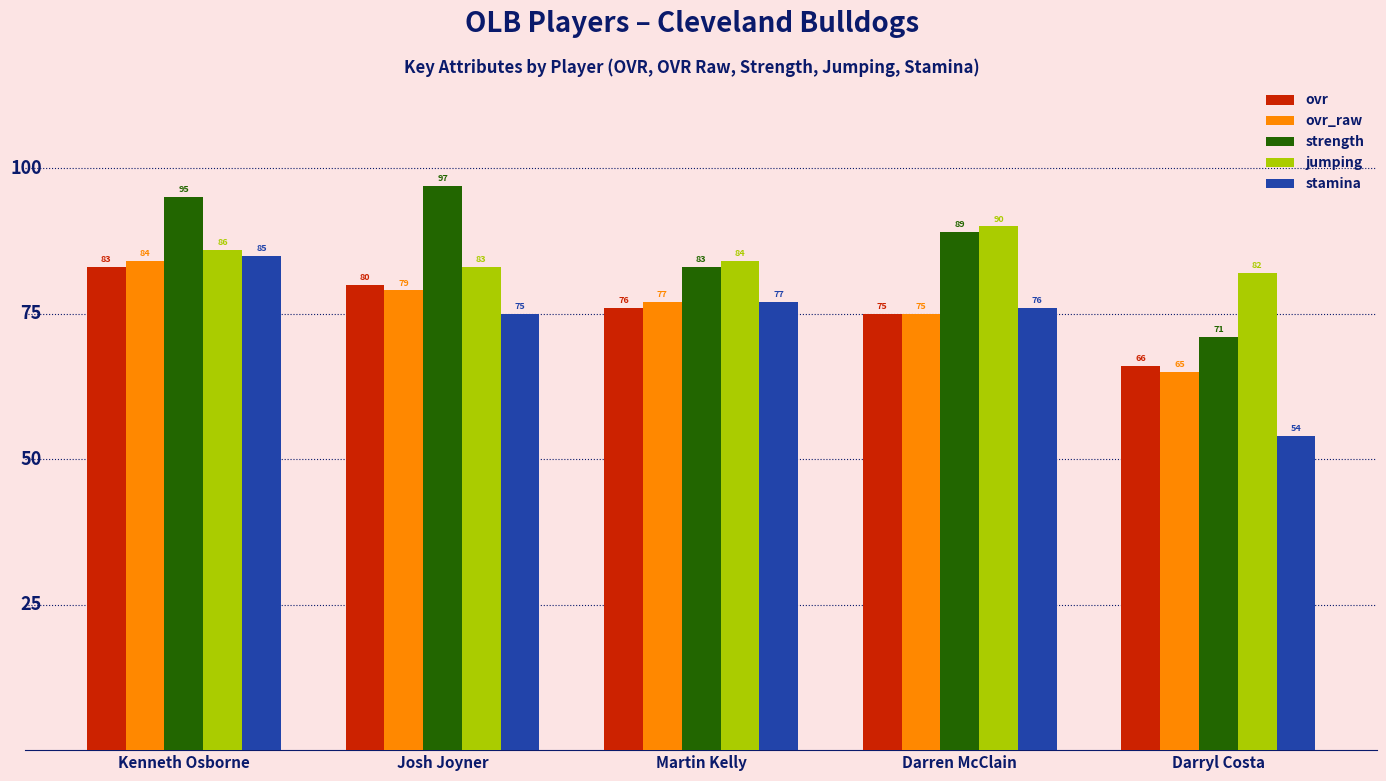

Rank the series by their maximum value, from lowest to highest.

ovr, ovr_raw, stamina, jumping, strength